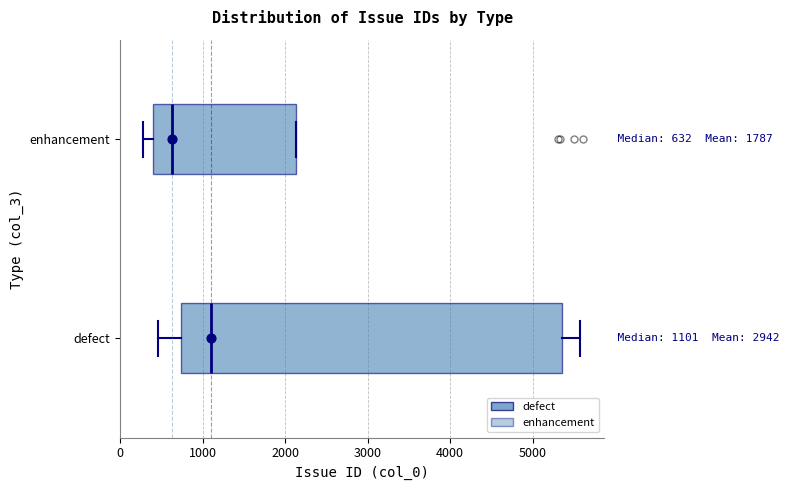

Comparing the boxes themselves (not the whiskers), which one is the widest?

defect